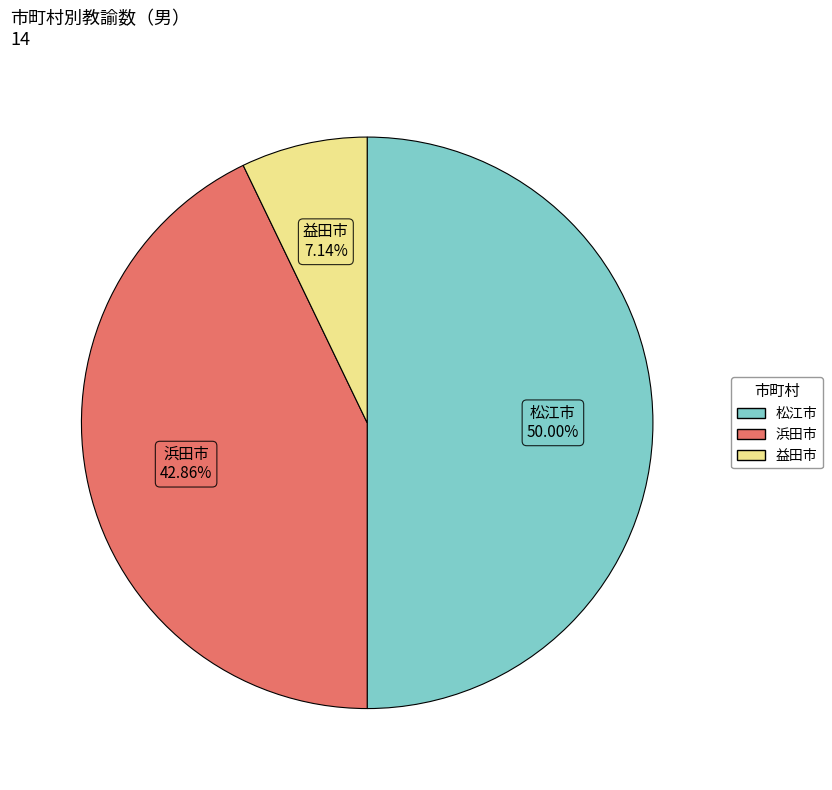

To the nearest percent, what is the difference between the 松江市 and 浜田市 slice percentages?

7%